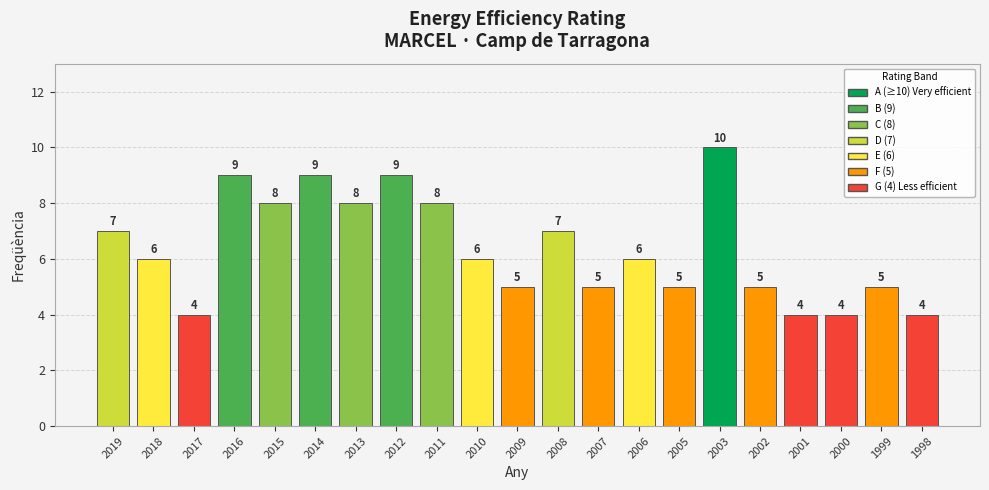

True or false: the data shows 14 at 2014.

False